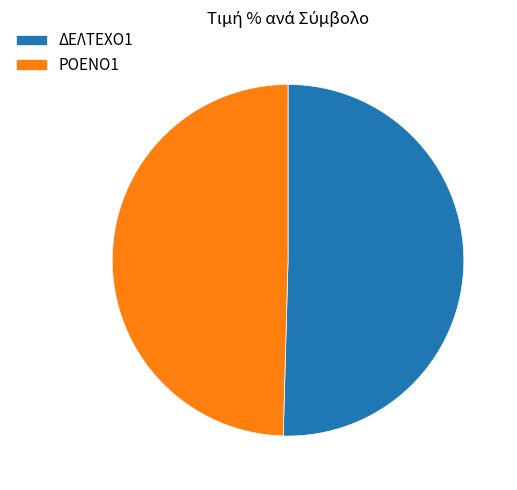

Between ΡΟΕΝΟ1 and ΔΕΛΤΕΧΟ1, which is larger?

ΔΕΛΤΕΧΟ1